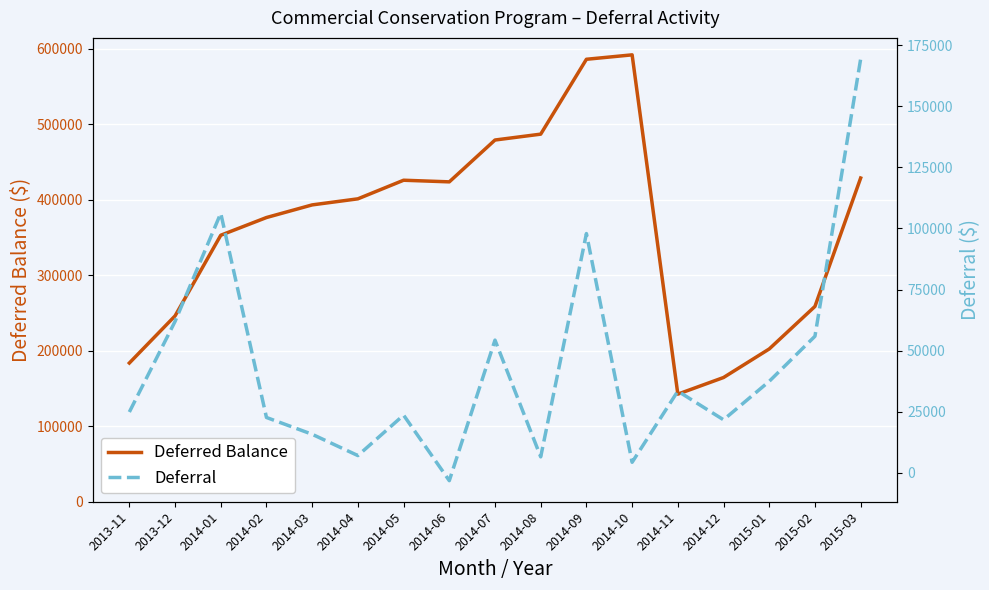

The value of Deferred Balance at 2014-03 is 393371.0. True or false?

True